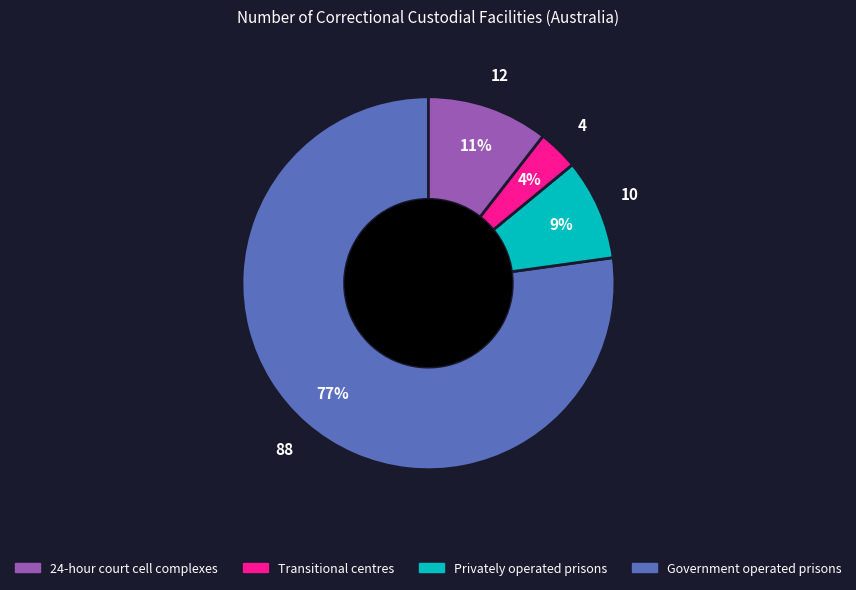

To the nearest percent, what is the average slice percentage?

25%